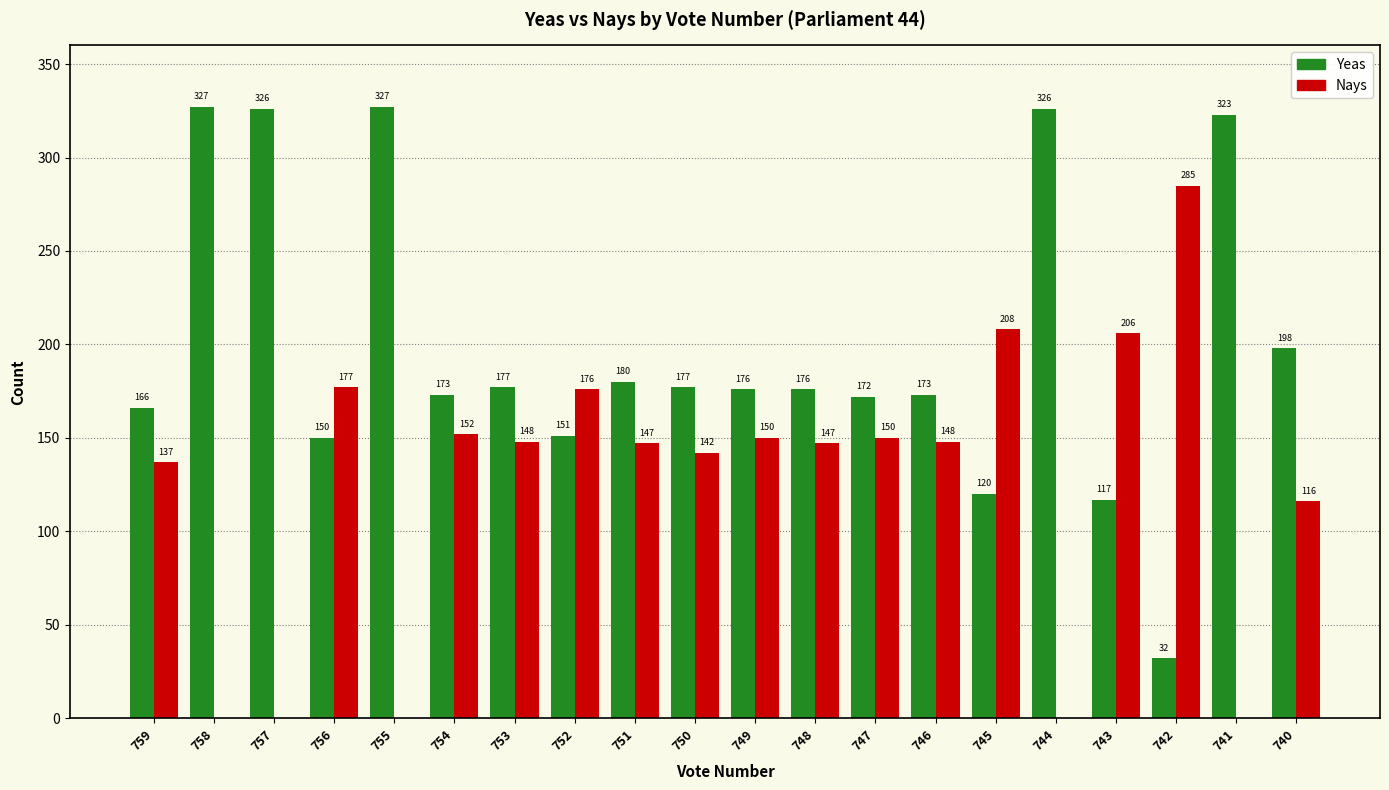

Which series has the largest total across all categories?

Yeas